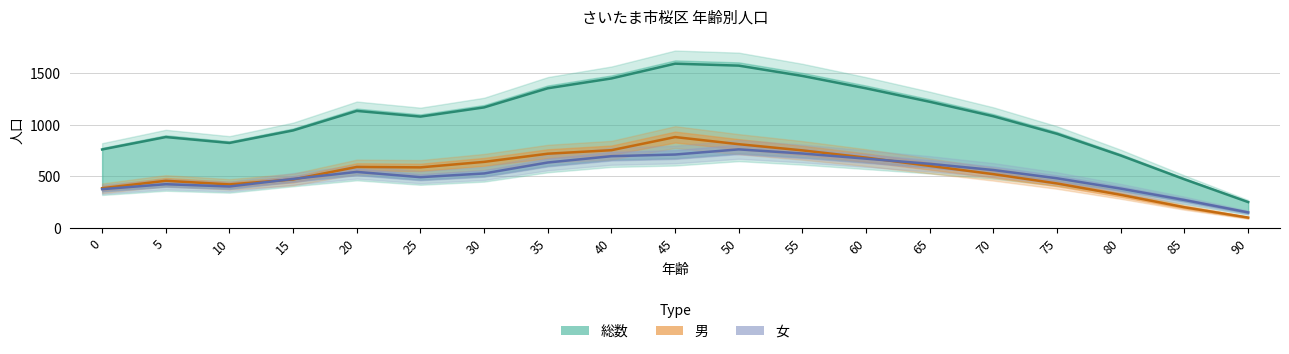

Between 35 and 60, which series saw the biggest shift?

男